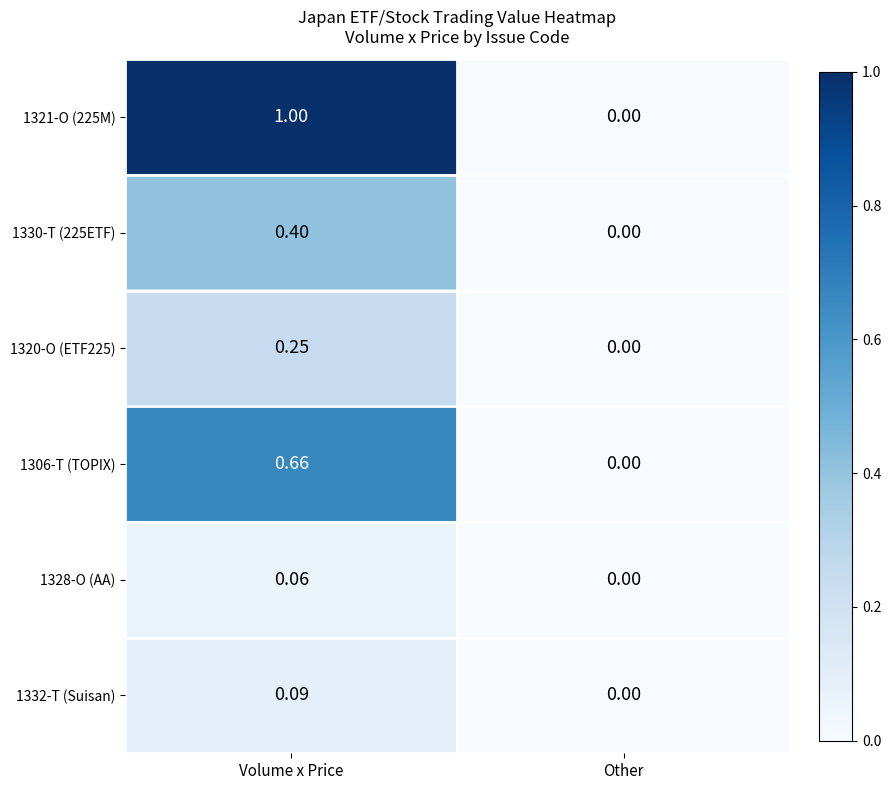

Which category has the highest value in the 1306-T (TOPIX) series?

Volume x Price